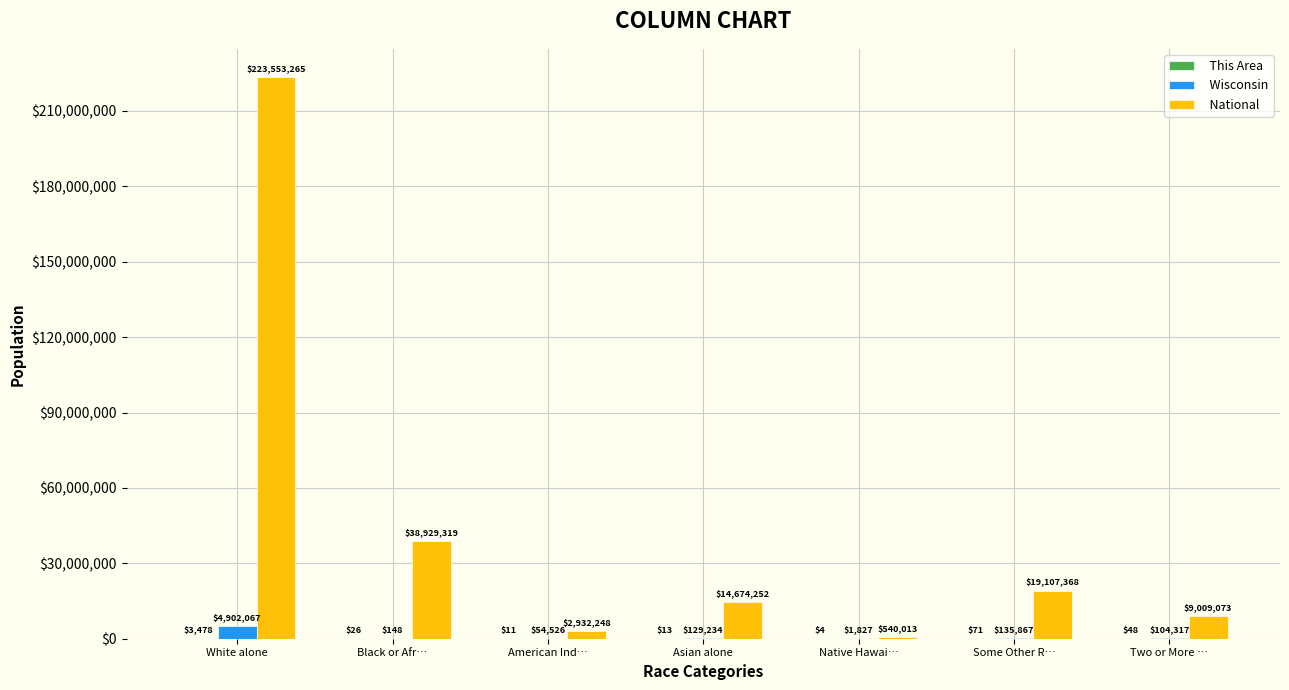

True or false: Wisconsin has a value of 4902067 at White alone.

True